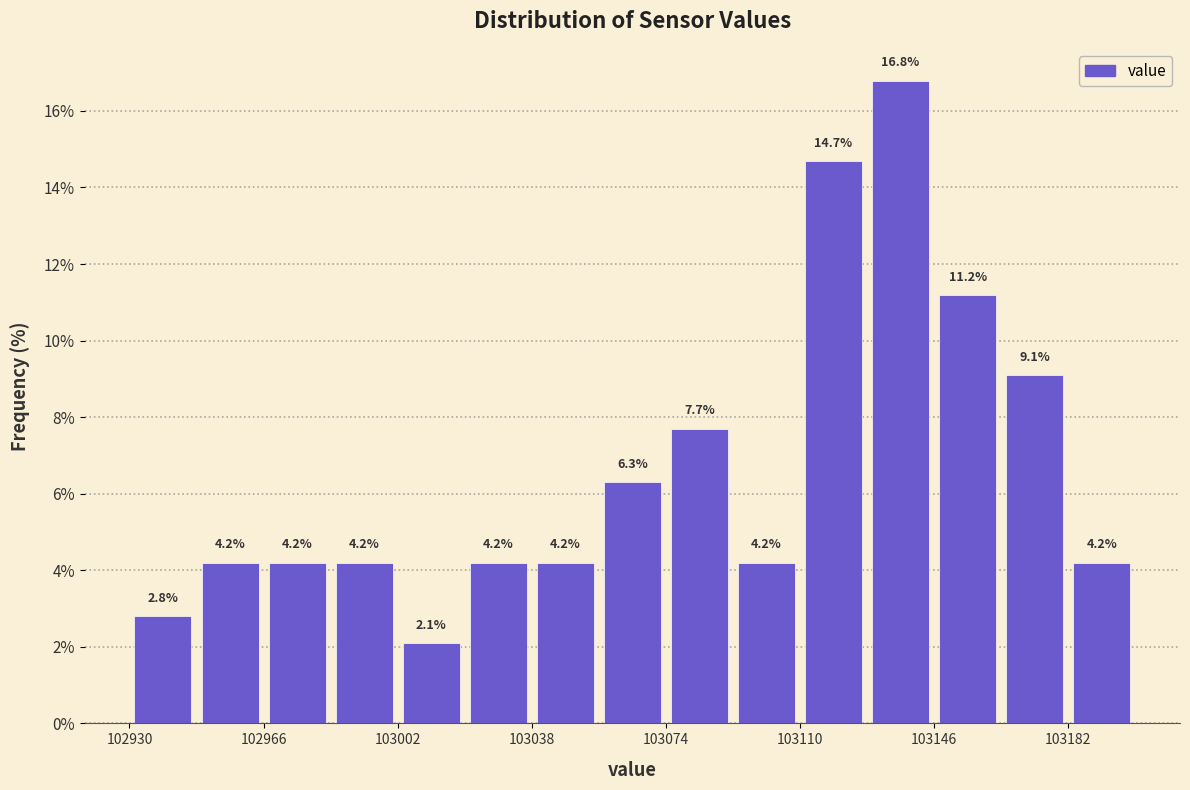

Read against the x-axis, roughly where is the centre of the tallest bar?

103135